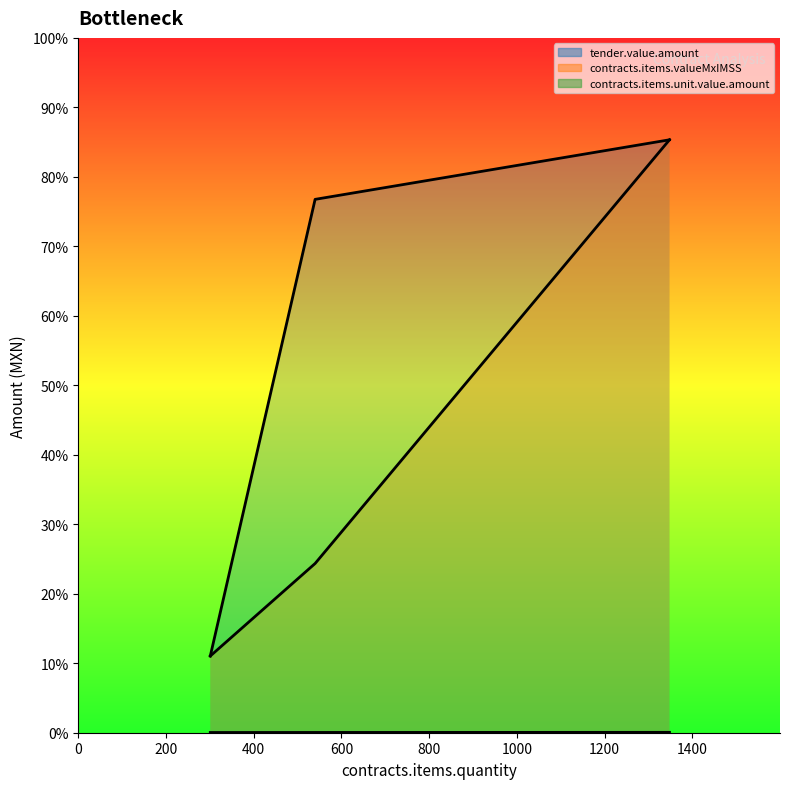

How many data points does each series have?

3